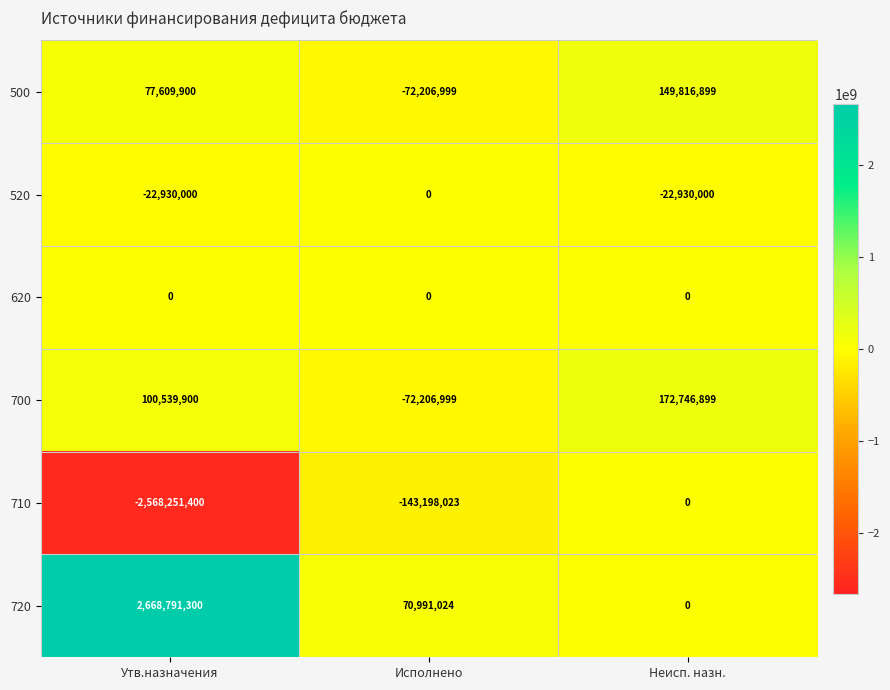

At which category does the chart reach its peak across all series?

Утв.назначения